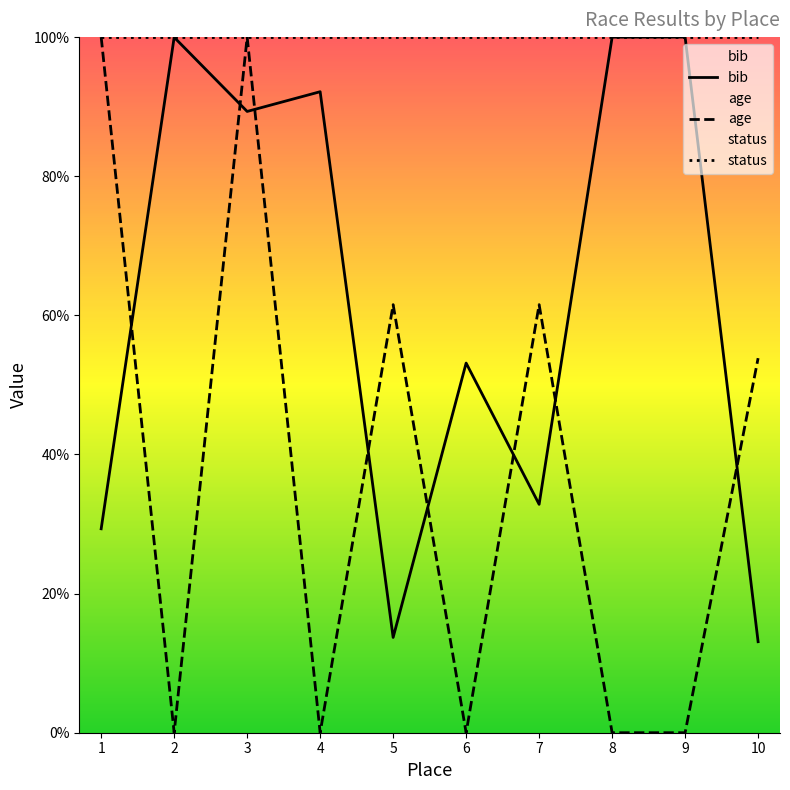

True or false: bib and age cross at least once.

True